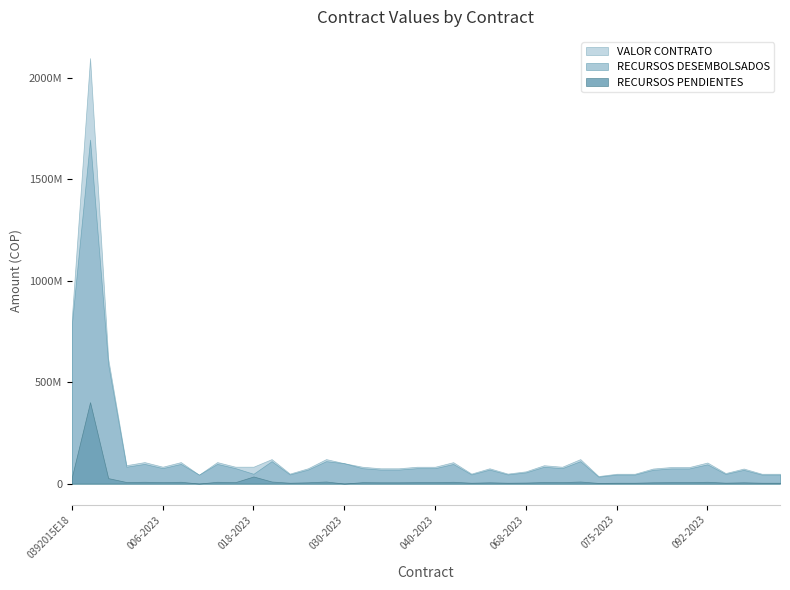

At which label is VALOR CONTRATO closest to 1067412506?

0392015E18